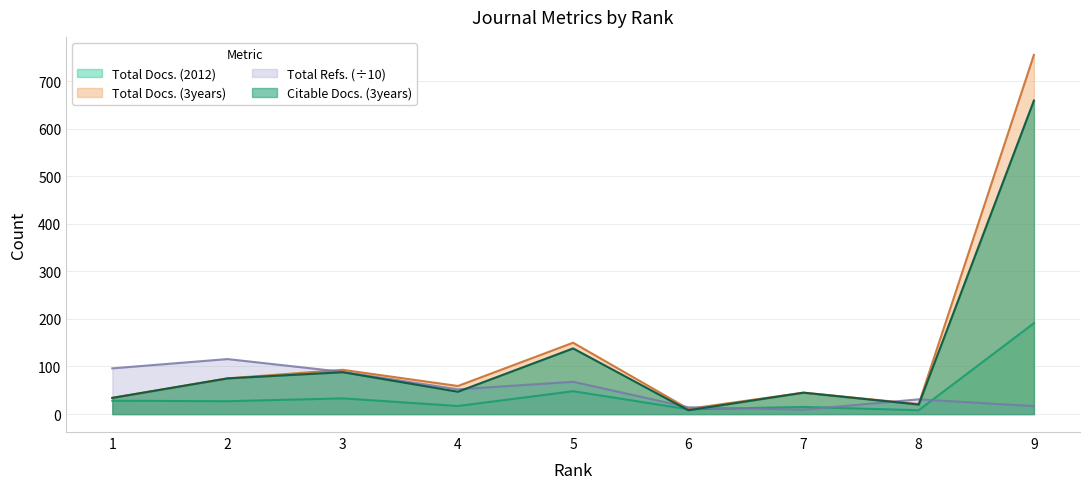

At which label does Citable Docs. (3years) reach its peak?

9